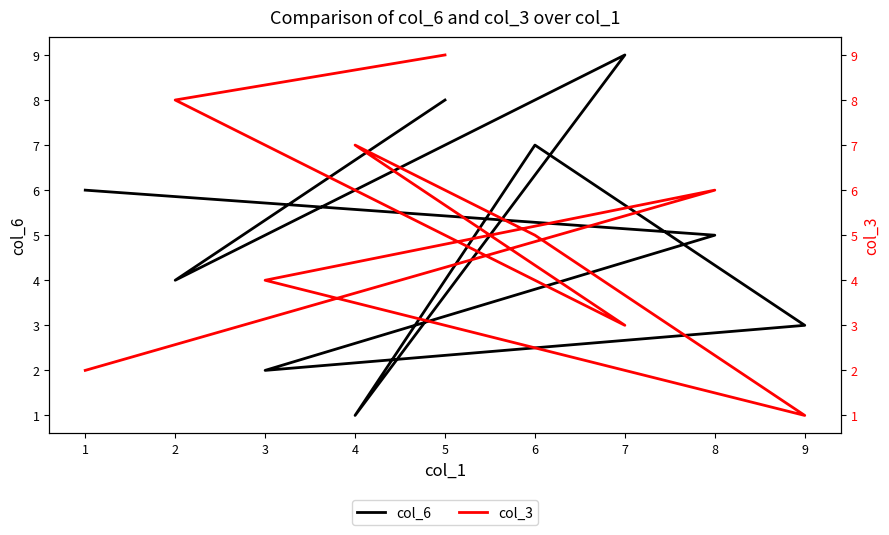

Which series changed the most between 0 and 2?

col_3